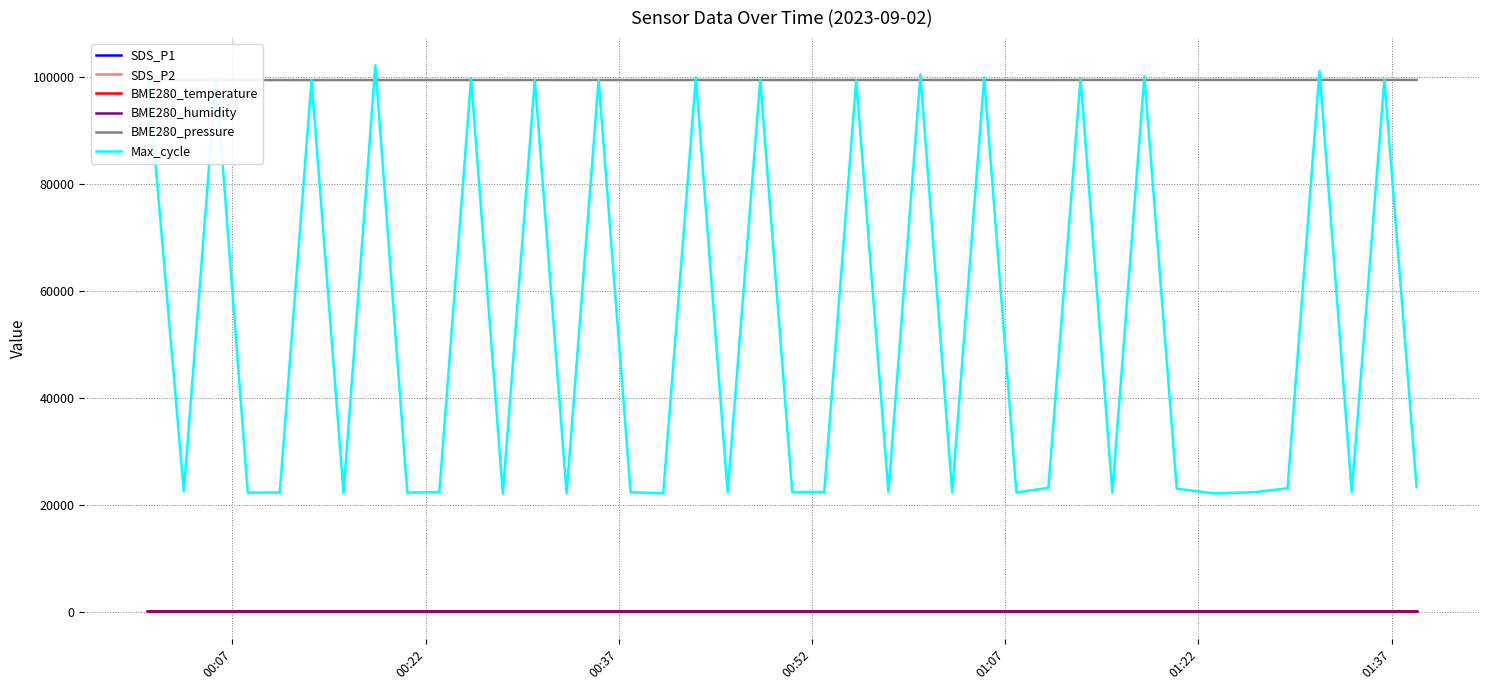

True or false: BME280_temperature and BME280_humidity cross at least once.

False